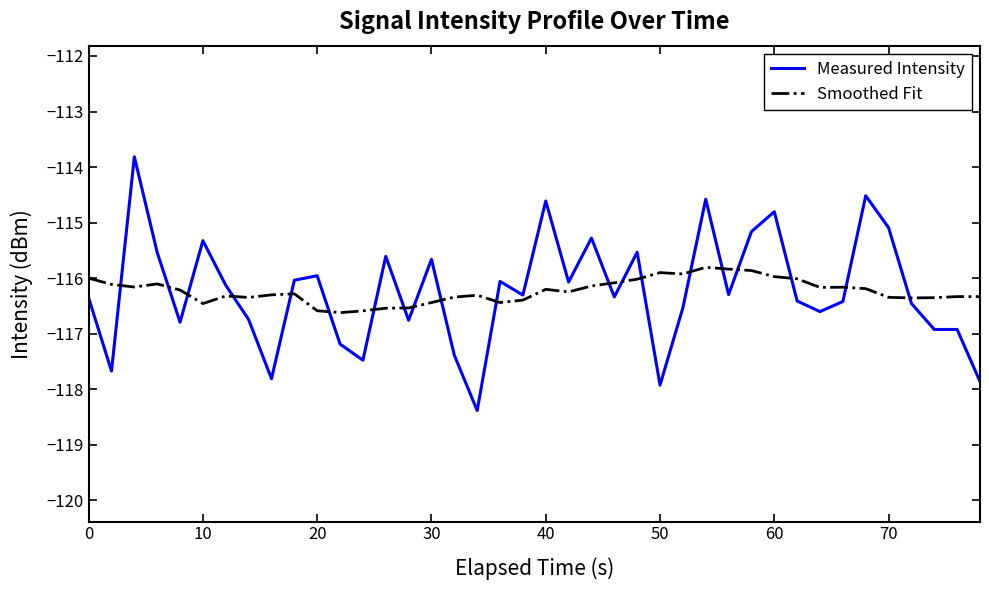

What is the difference between the maximum and minimum values in the Measured Intensity series?

4.6